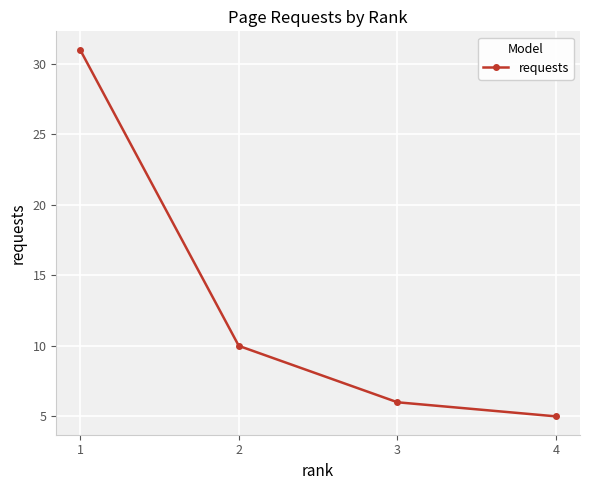

What is the ratio of the value at 2 to the value at 3?

1.7